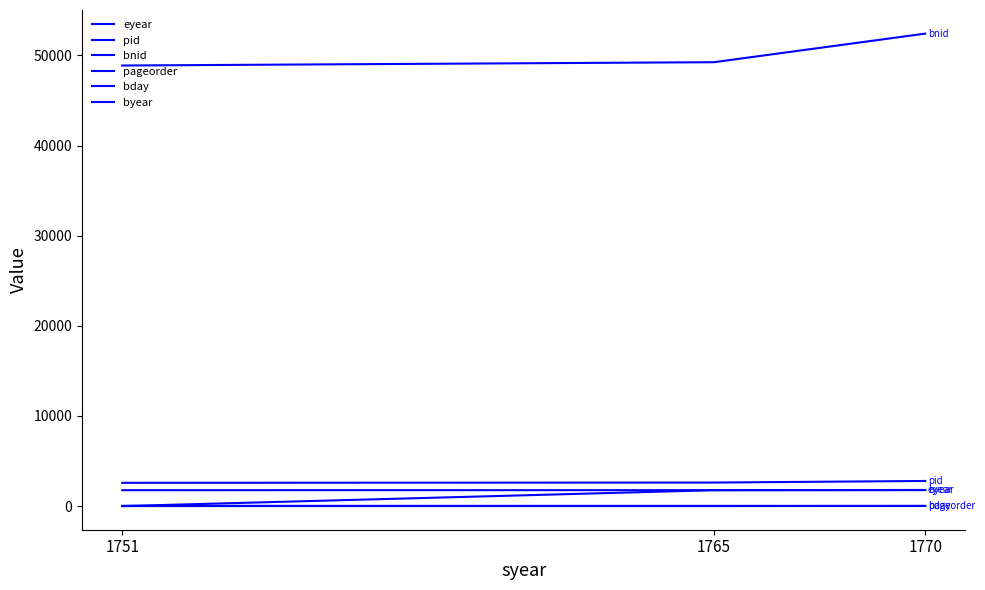

Does the chart display data point markers on the line(s)?

No